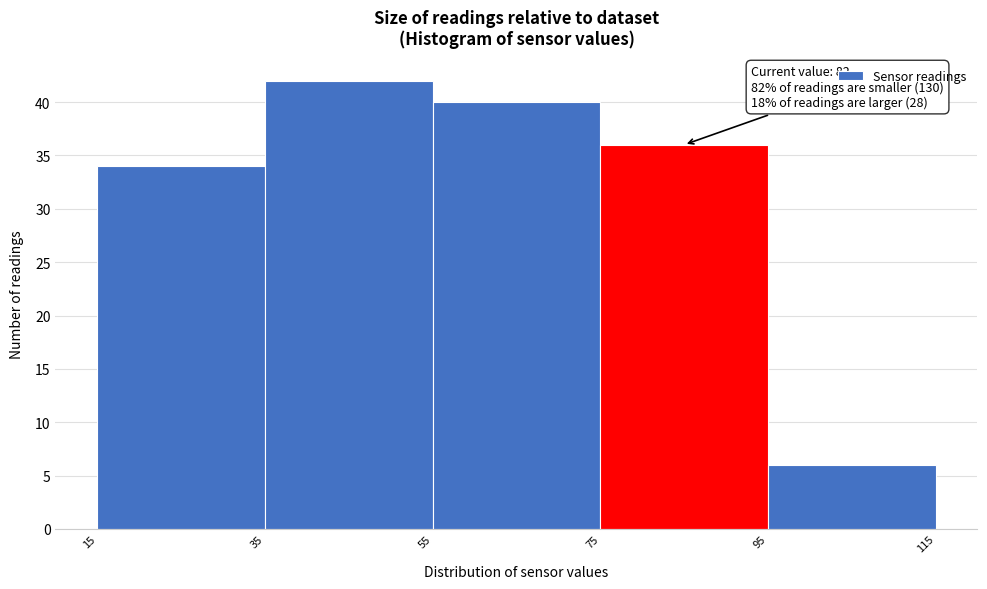

Which range on the x-axis has the tallest bar?

35 to 55